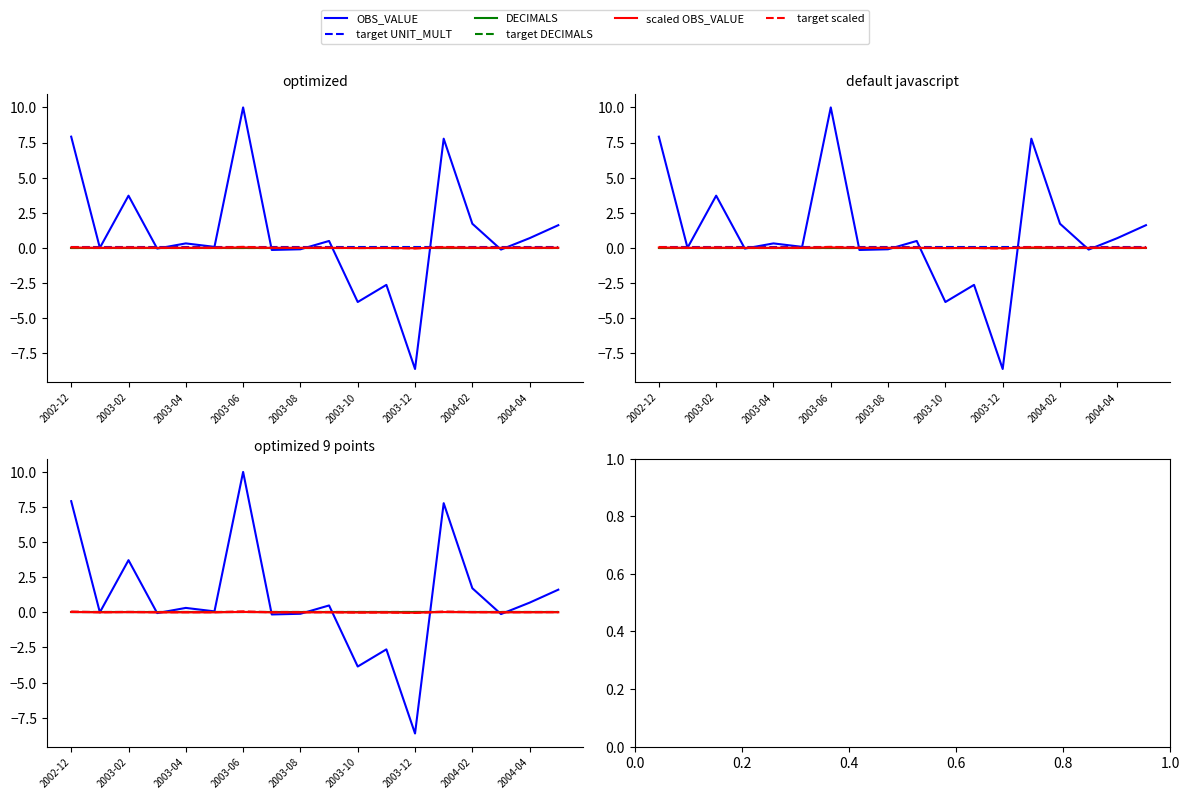

What are all the series names shown in the legend?

OBS_VALUE, target UNIT_MULT, DECIMALS, target DECIMALS, scaled OBS_VALUE, target scaled